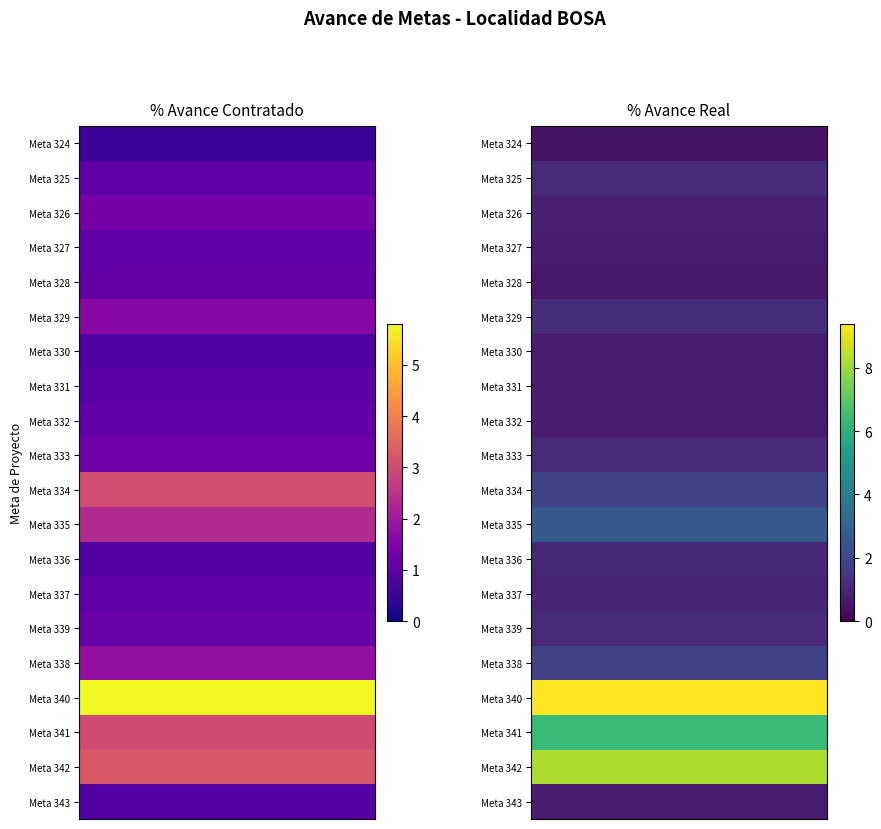

What is the difference between the second highest and second lowest values in the % Avance Real series?

8.2